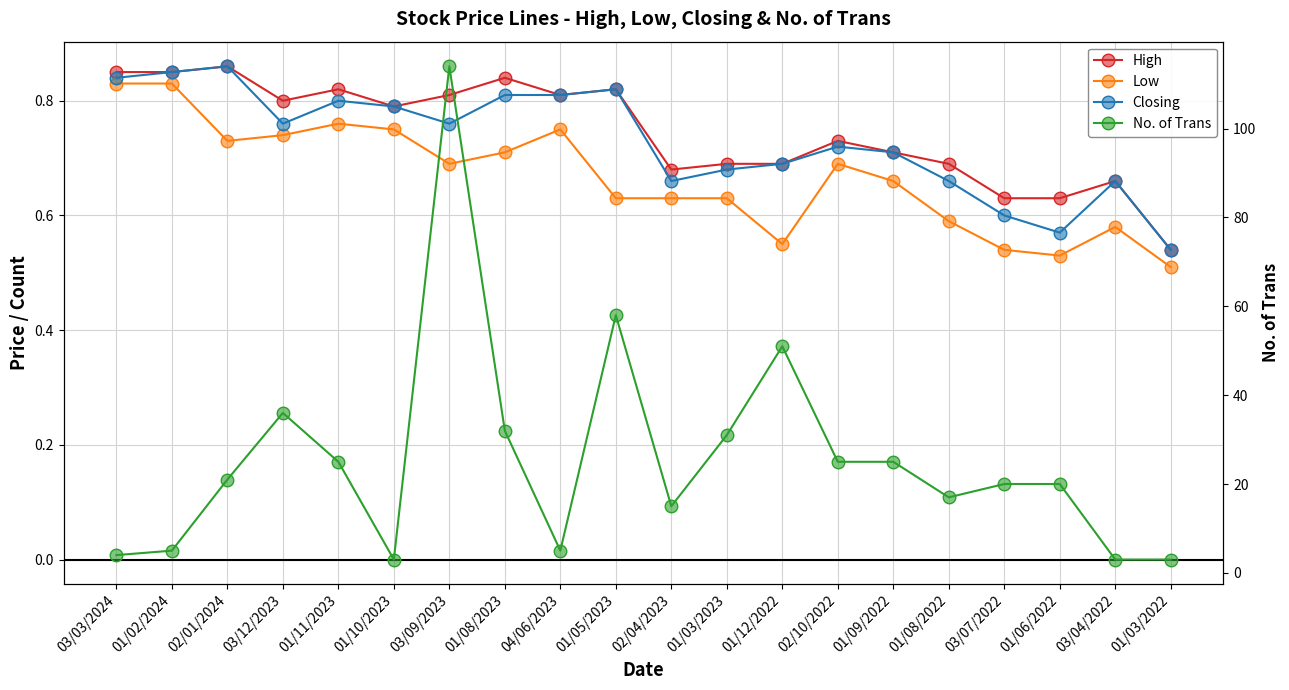

True or false: Low and No. of Trans intersect in this chart.

False